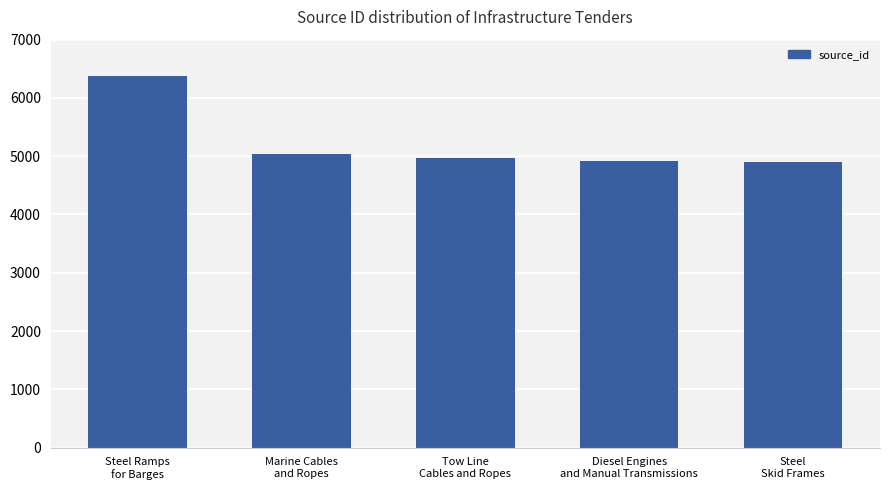

What is the greatest value displayed?

6370